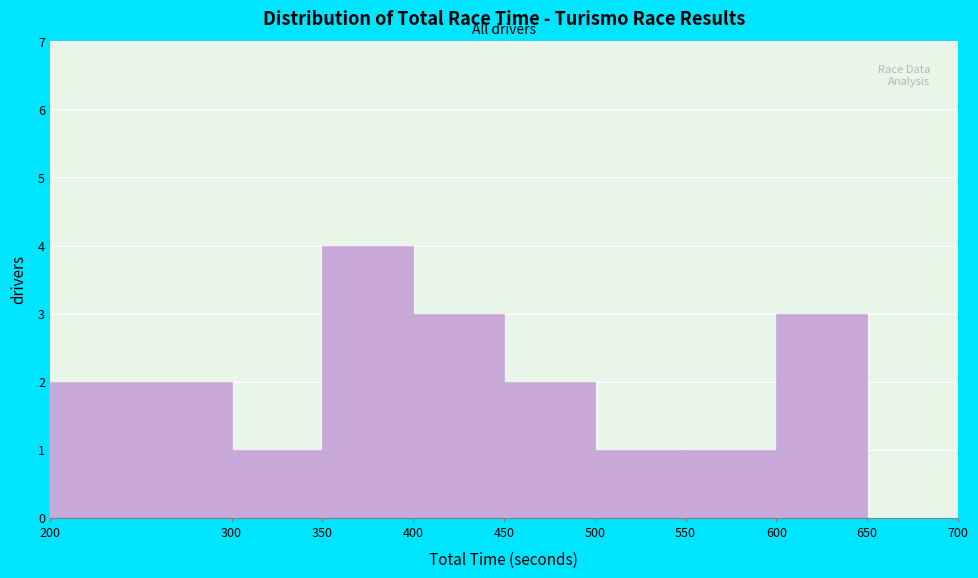

Reading left to right, transcribe this chart: for each bar, give the range it covers on the x-axis and its height. The values are not printed on the chart, so give them approximately, as read against the axis.

200 to 300: 2
300 to 350: 1
350 to 400: 4
400 to 450: 3
450 to 500: 2
500 to 550: 1
550 to 600: 1
600 to 650: 3
650 to 700: 0